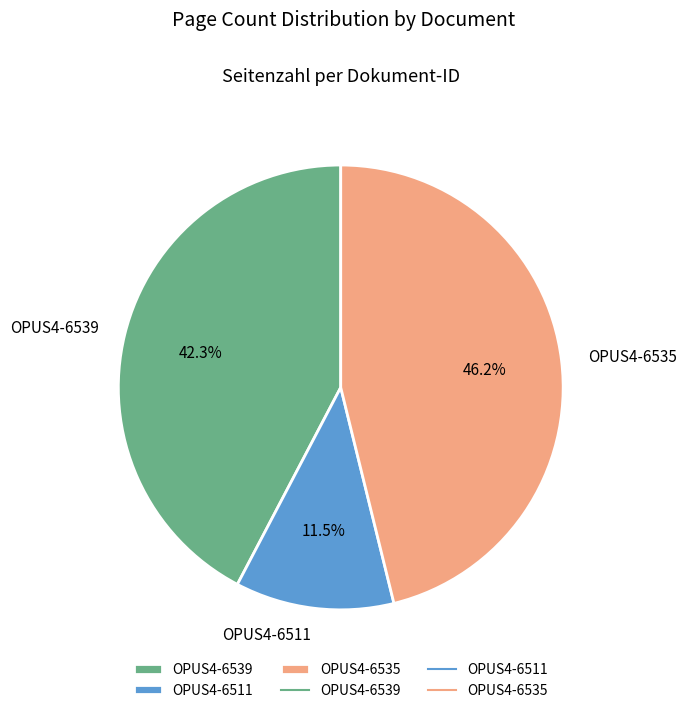

What percentage do OPUS4-6535 and OPUS4-6511 together represent?

57.7%